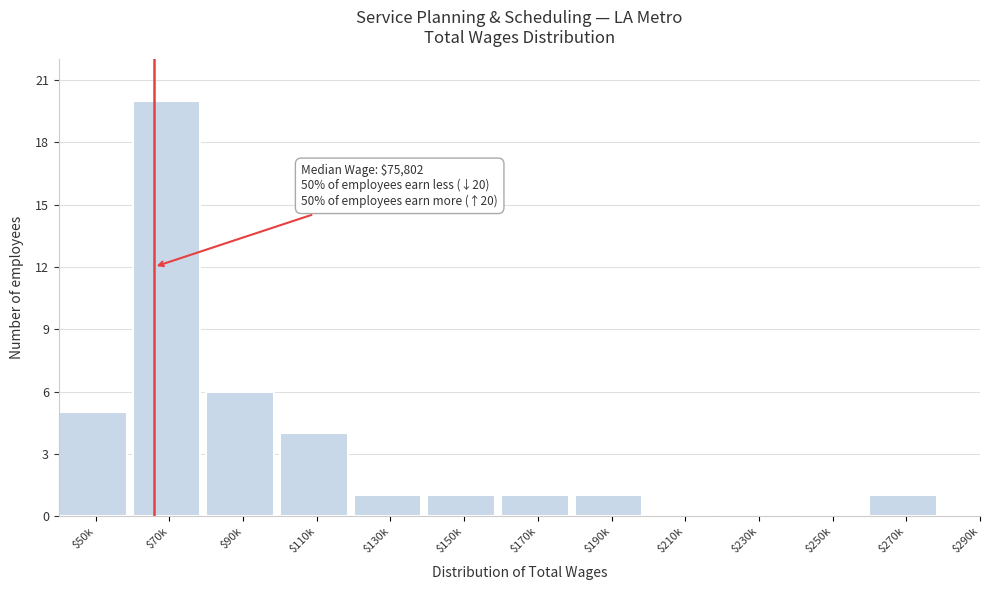

Which category has the highest value across all series?

$70k